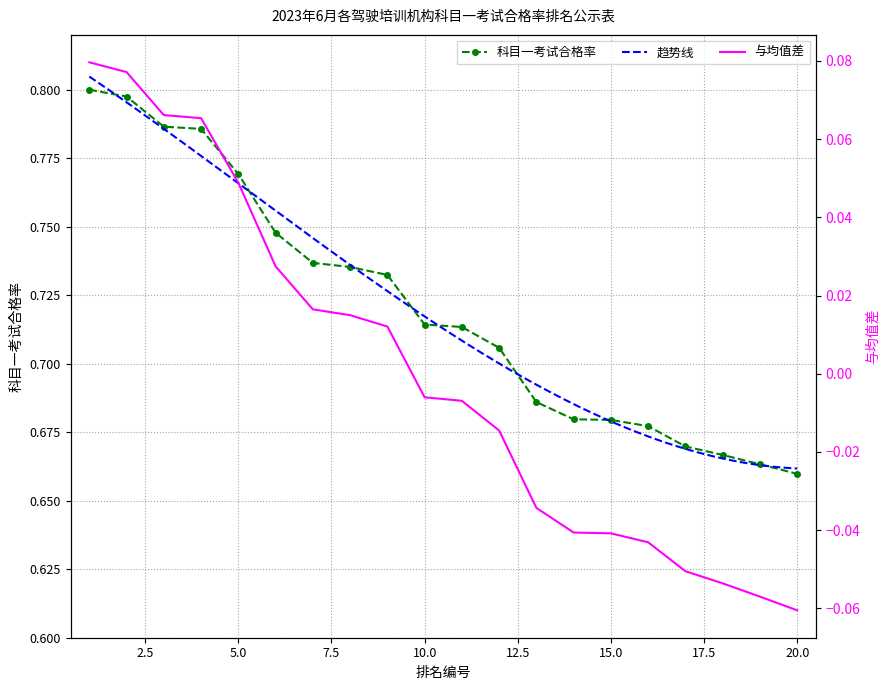

List the labels in order of value, largest first.

1, 2, 3, 4, 5, 6, 7, 8, 9, 10, 11, 12, 13, 14, 15, 16, 17, 18, 19, 20